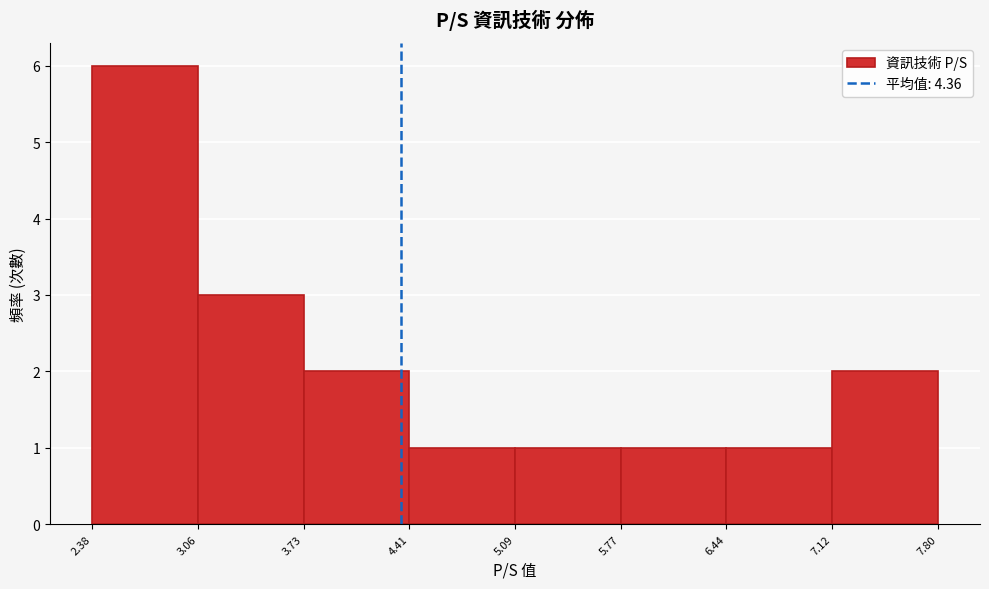

Reading left to right, list every bar in this chart as the range it spans on the x-axis followed by its height. The values are not printed on the chart, so give them approximately, as read against the axis.

2.38 to 3.06: 6
3.06 to 3.73: 3
3.73 to 4.41: 2
4.41 to 5.09: 1
5.09 to 5.77: 1
5.77 to 6.44: 1
6.44 to 7.12: 1
7.12 to 7.80: 2